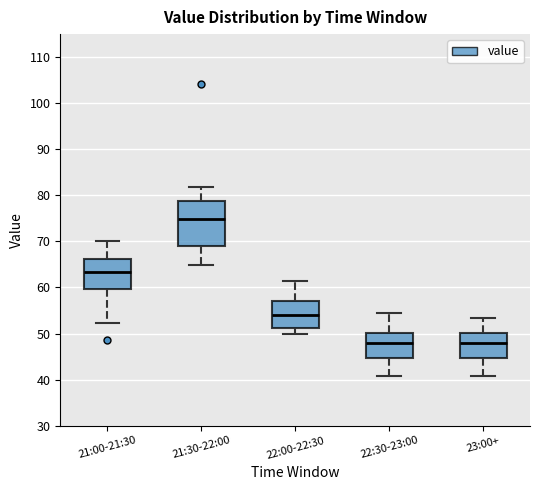

Comparing the boxes themselves (not the whiskers), which one is the tallest?

21:30-22:00